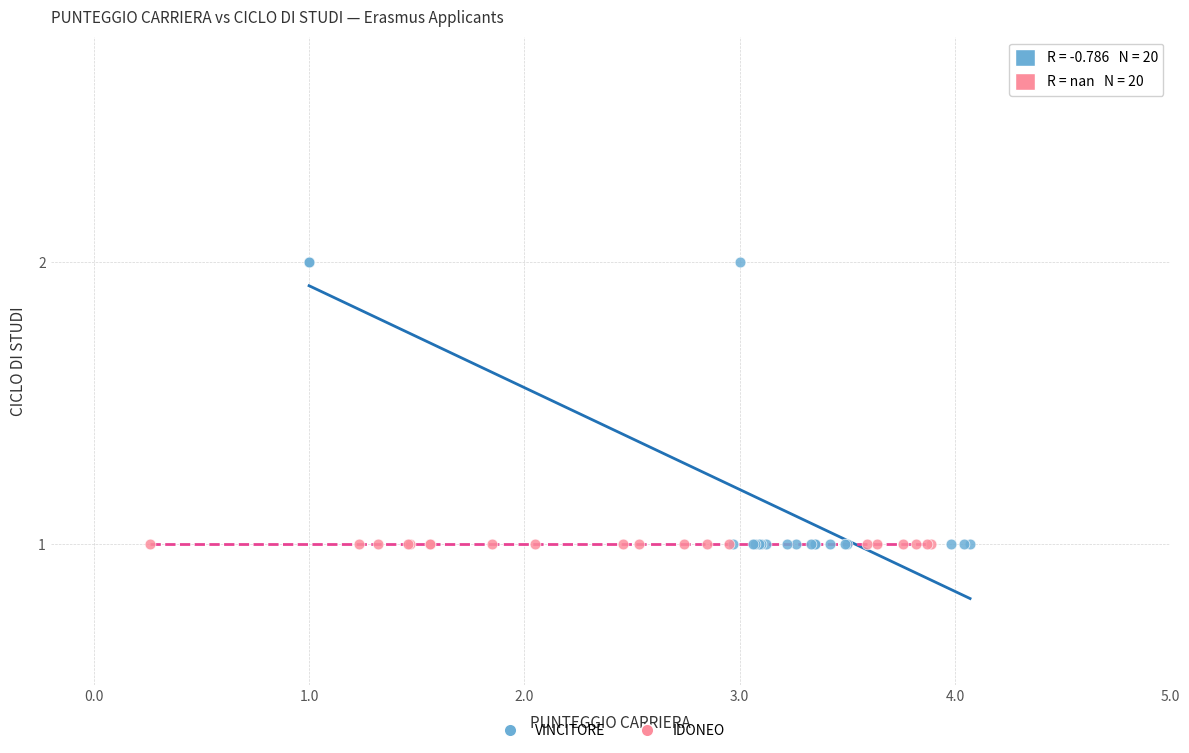

Which series contains the highest Y value?

VINCITORE